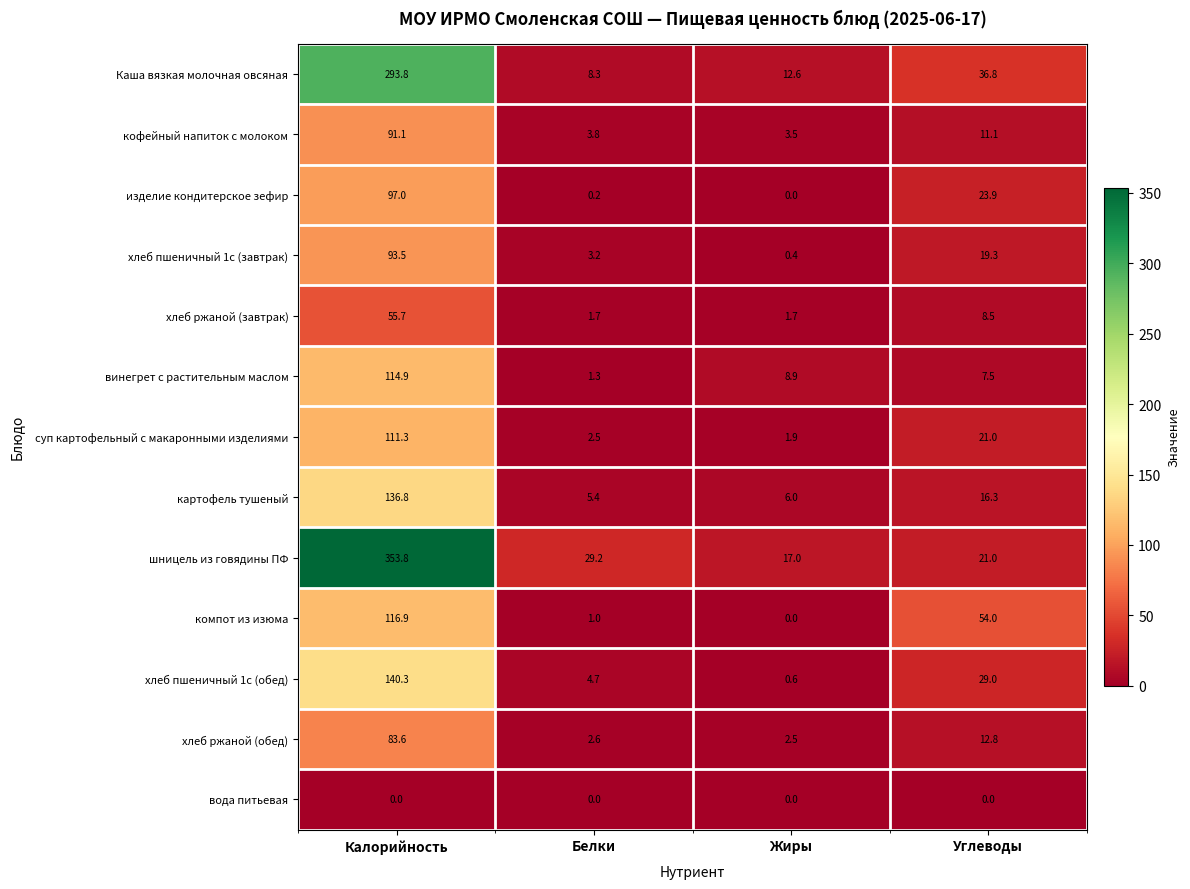

At how many categories does at least one series exceed 91?

1